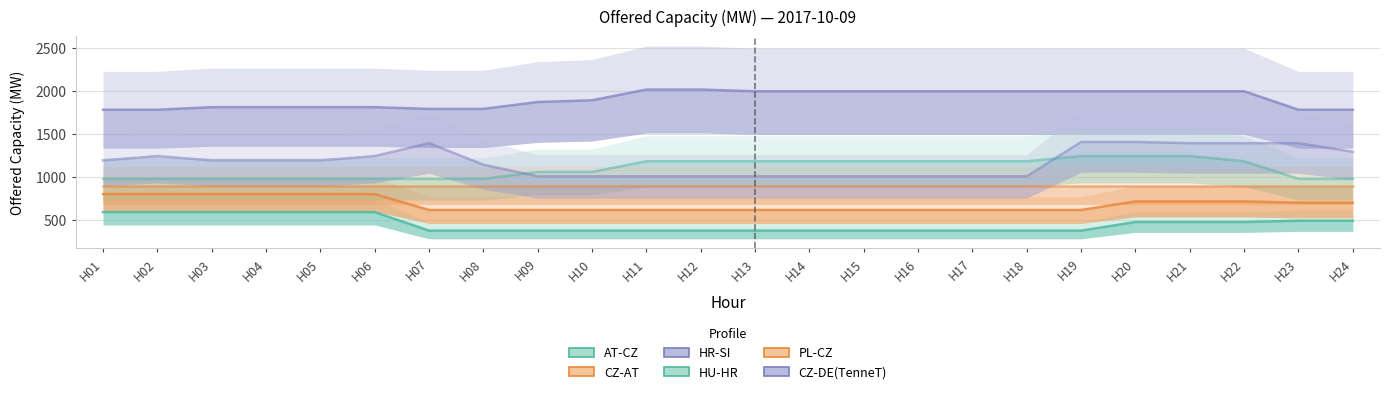

Which label corresponds to the largest value in the chart?

H11